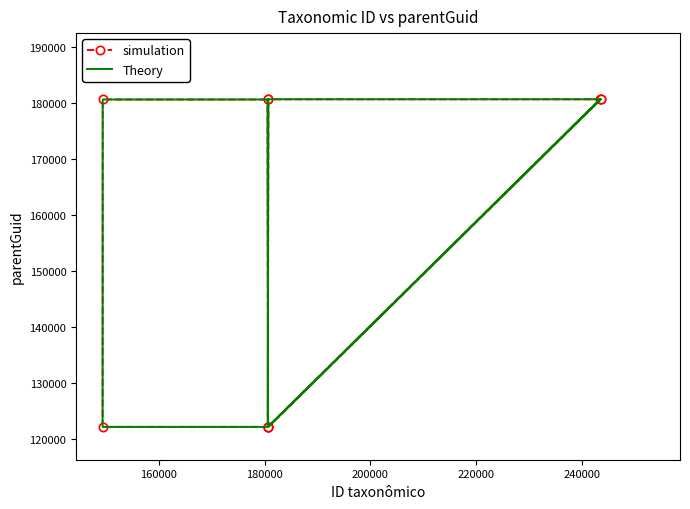

Is this an area chart (filled region under the line)?

No